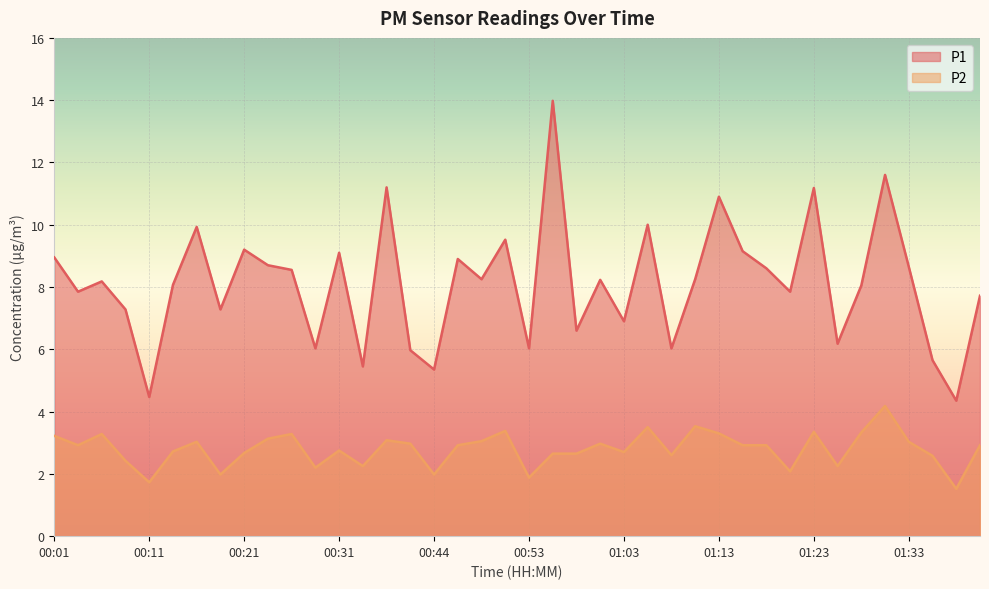

At which category does P1 reach its first local peak?

00:06